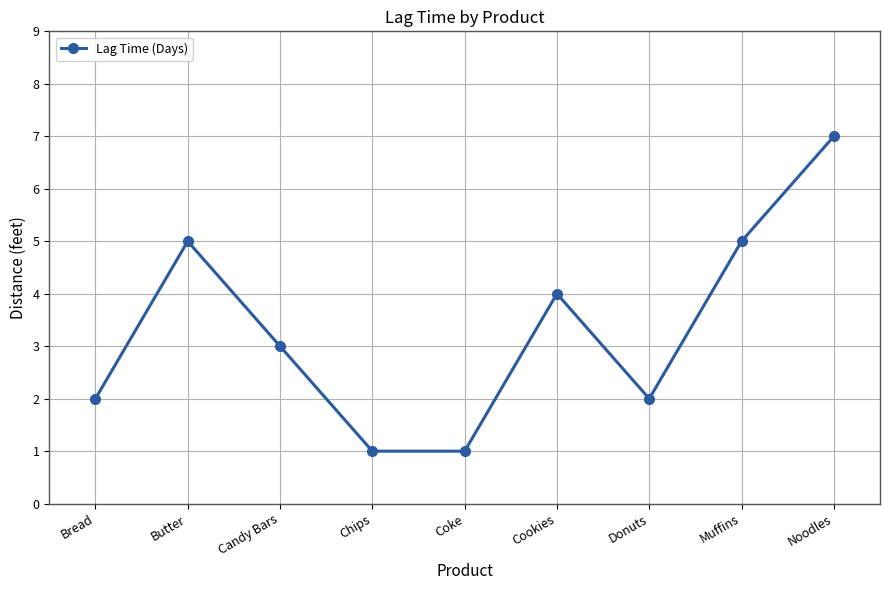

At which category does the data reach its first local peak?

Butter